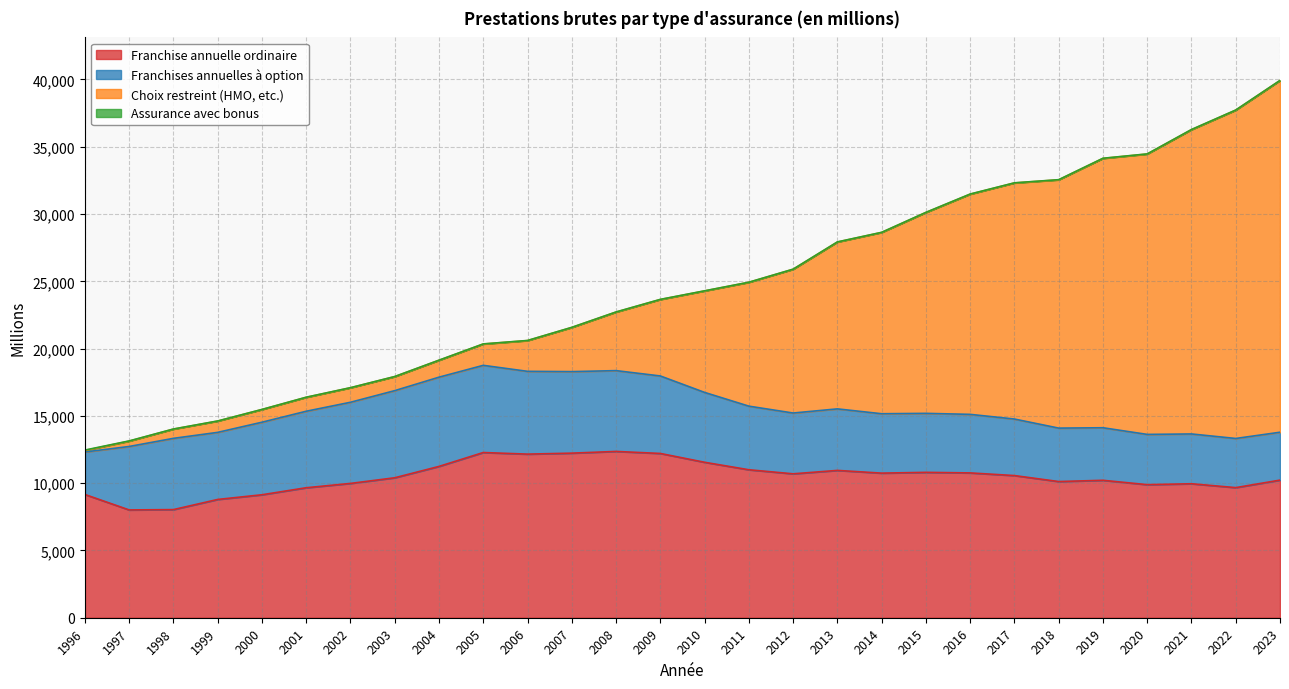

Reading left to right, transcribe all the data shown in this chart.

Franchise annuelle ordinaire: 9158.0	8010.3	8034.9	8789.1	9137.2	9659.8	9980.5	10400.4	11244.1	12276.4	12157.6	12229.9	12358.2	12207.1	11551.6	10995.7	10694.2	10947.5	10745.3	10803.2	10761.2	10563.7	10119.8	10212.8	9887.5	9955.6	9668.3	10225.9
Franchises annuelles à option: 3158.9	4715.1	5294.5	4984.8	5390.9	5684.1	6029.9	6474.1	6631.1	6478.0	6151.4	6058.5	6003.8	5757.8	5191.1	4726.0	4517.1	4572.1	4413.0	4383.1	4350.9	4201.0	3970.3	3904.5	3734.9	3700.3	3652.1	3557.7
Choix restreint (HMO, etc.): 112.3	397.8	687.0	839.4	942.7	1034.2	1077.2	1041.3	1255.9	1584.2	2284.8	3281.3	4349.7	5681.4	7541.1	9201.5	10681.6	12397.8	13471.5	14926.2	16361.6	17543.3	18451.0	20015.6	20834.2	22611.9	24397.3	26135.2
Assurance avec bonus: 29.8	15.3	7.7	7.3	7.5	8.4	8.0	8.3	8.7	9.1	8.9	9.0	10.2	10.0	8.6	8.3	8.3	9.1	9.2	9.9	10.2	9.7	10.2	9.9	10.0	10.6	9.9	10.3